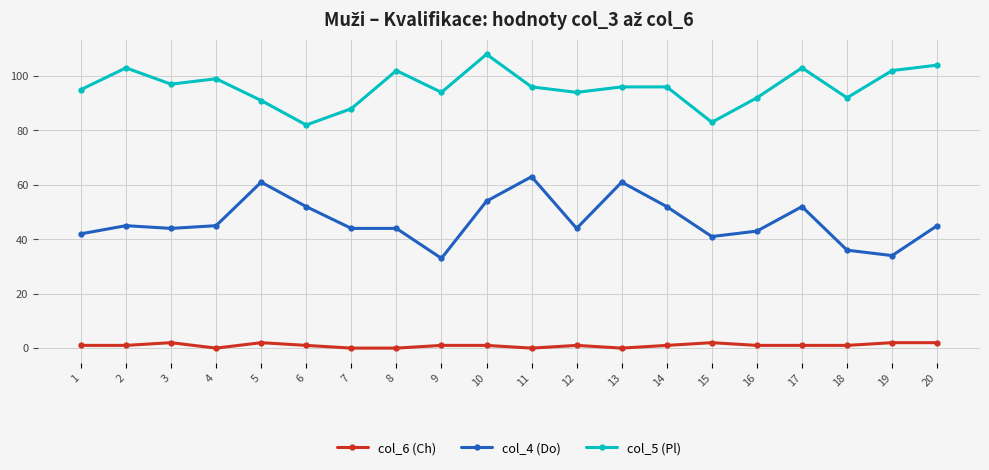

Rank the series by their maximum value, from highest to lowest.

col_5 (Pl), col_4 (Do), col_6 (Ch)